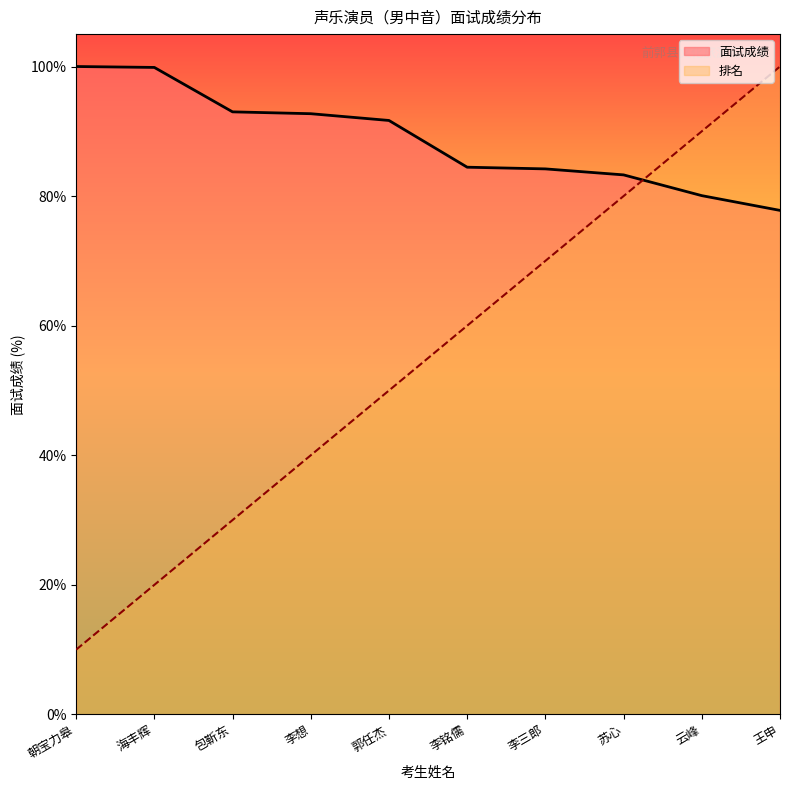

What is the average value of the 面试成绩 series?

88.7